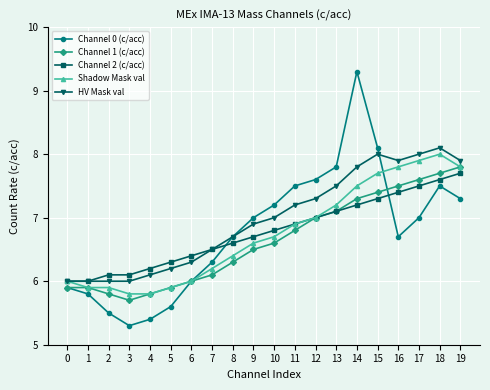

Where is the first local minimum for Channel 0 (c/acc)?

3